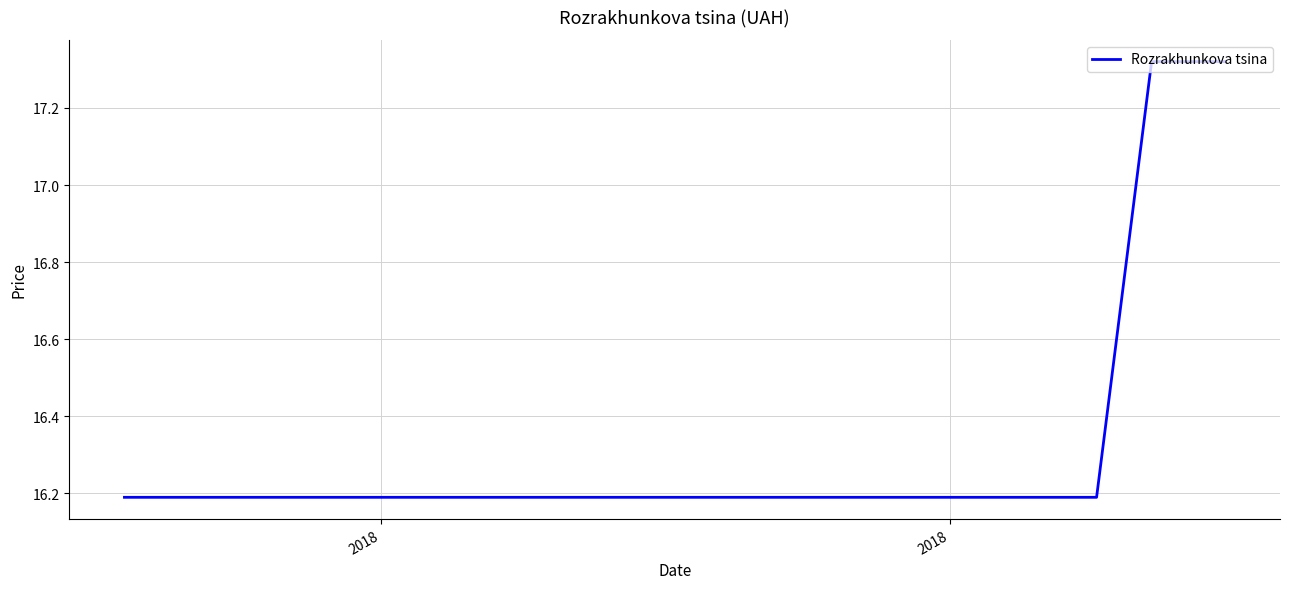

What is the difference between the maximum and minimum values?

1.1